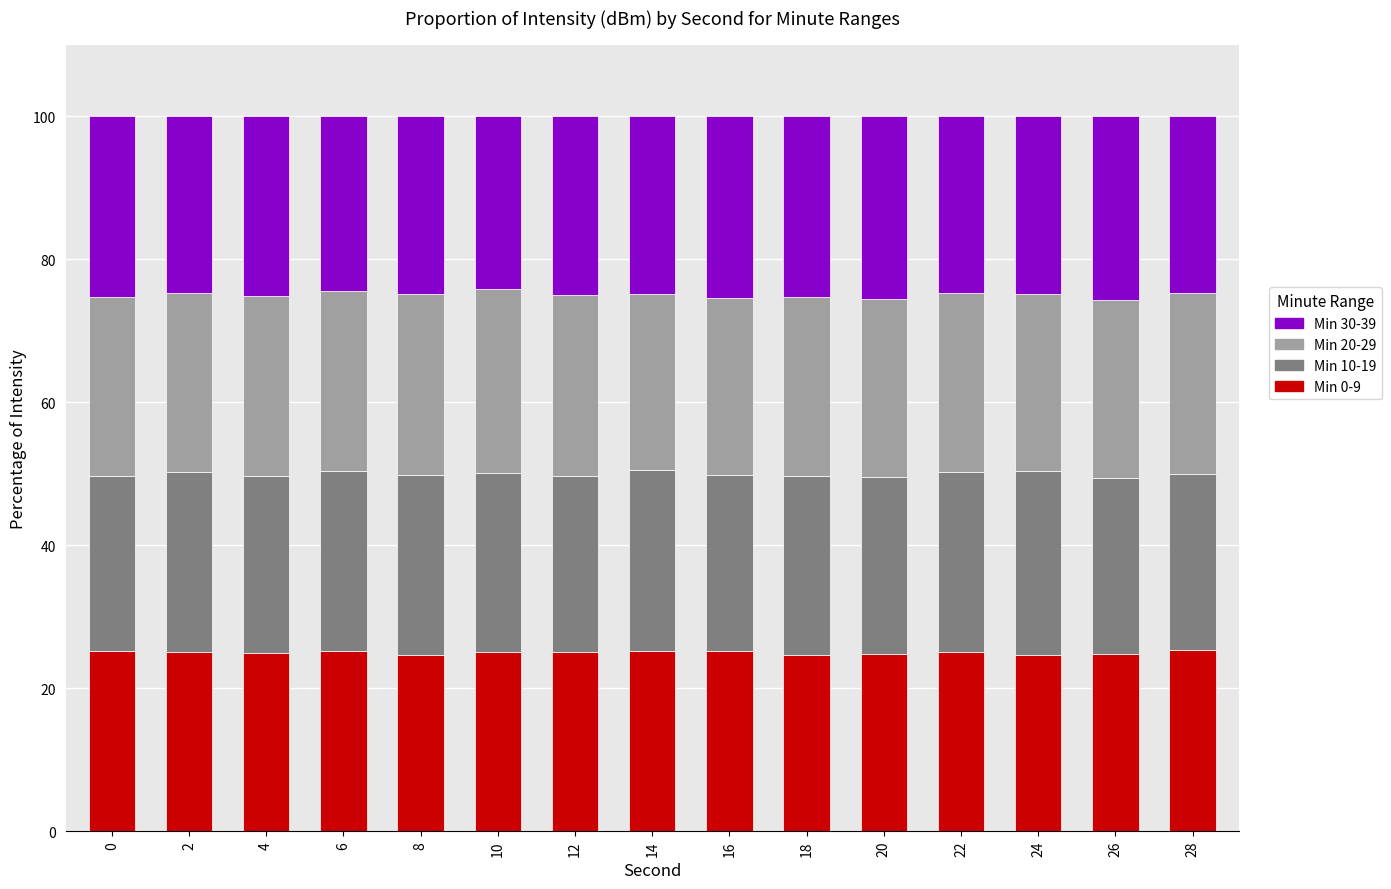

Is it true that Min 0-9 equals 25.4 at 28?

True